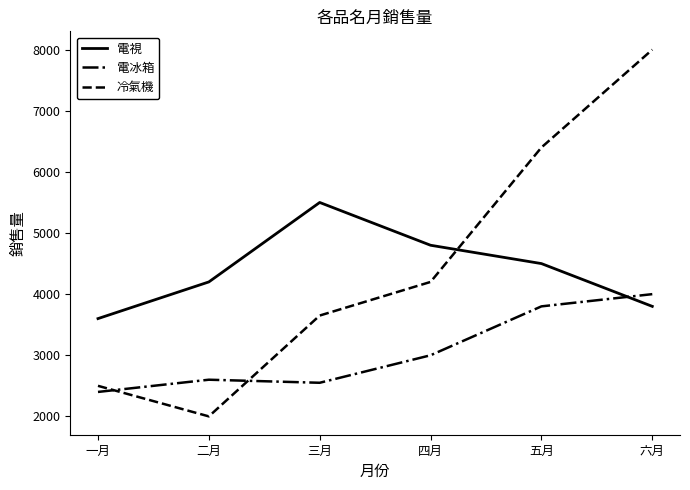

What is the difference between the 電冰箱 values at 三月 and 一月?

150